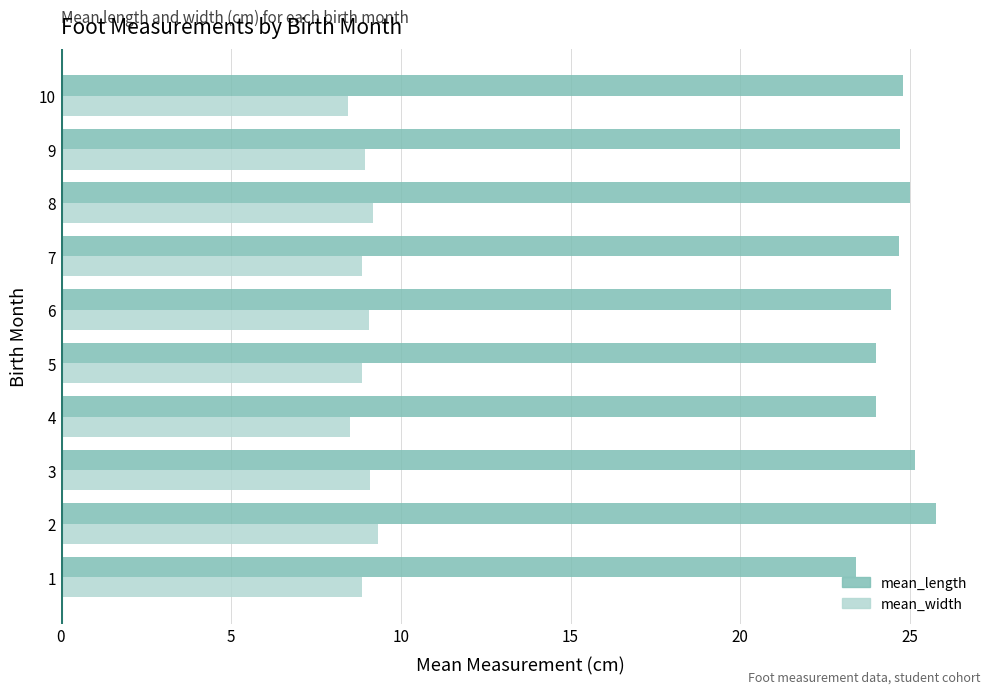

At which category does the chart reach its peak across all series?

2